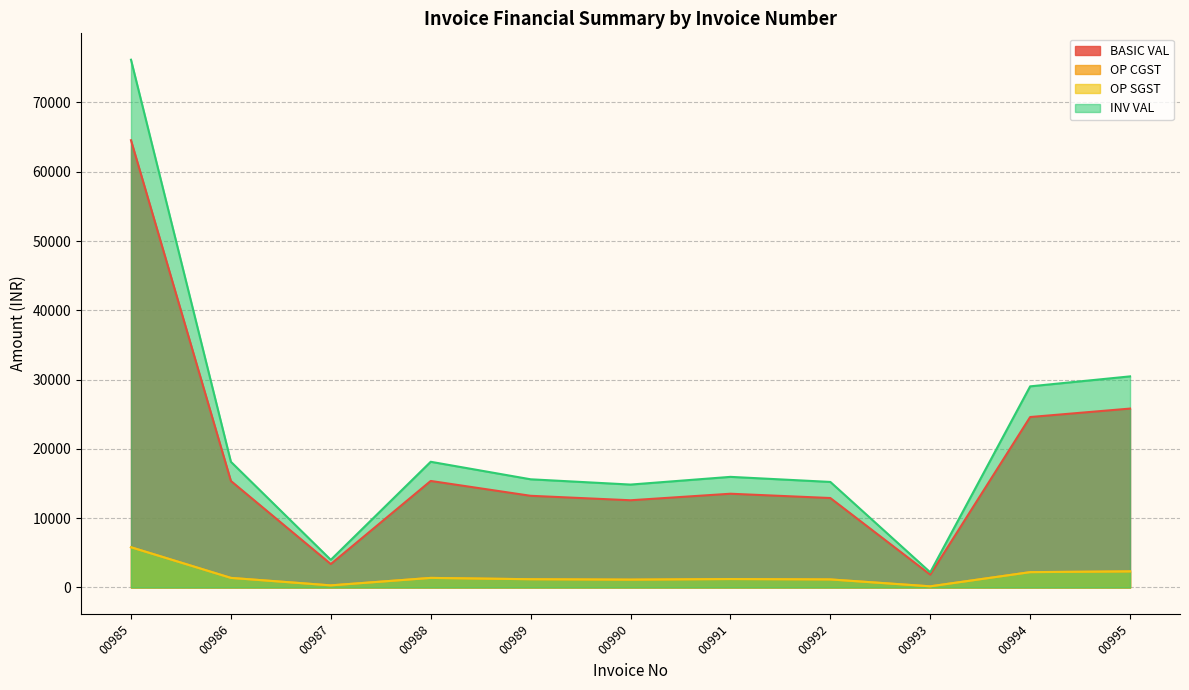

Does the chart have visible grid lines?

Yes